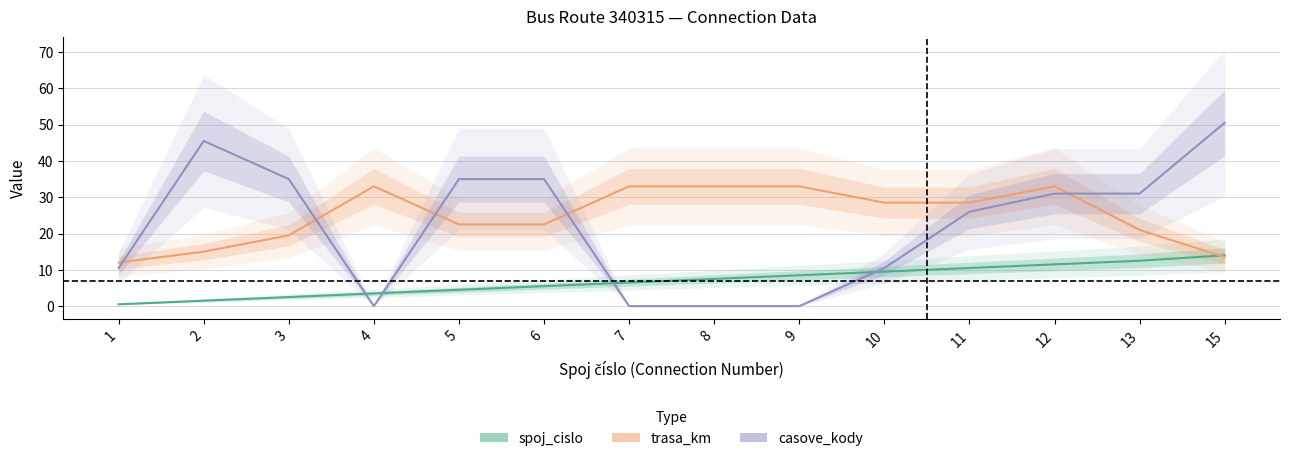

Count the number of categories in the chart.

14